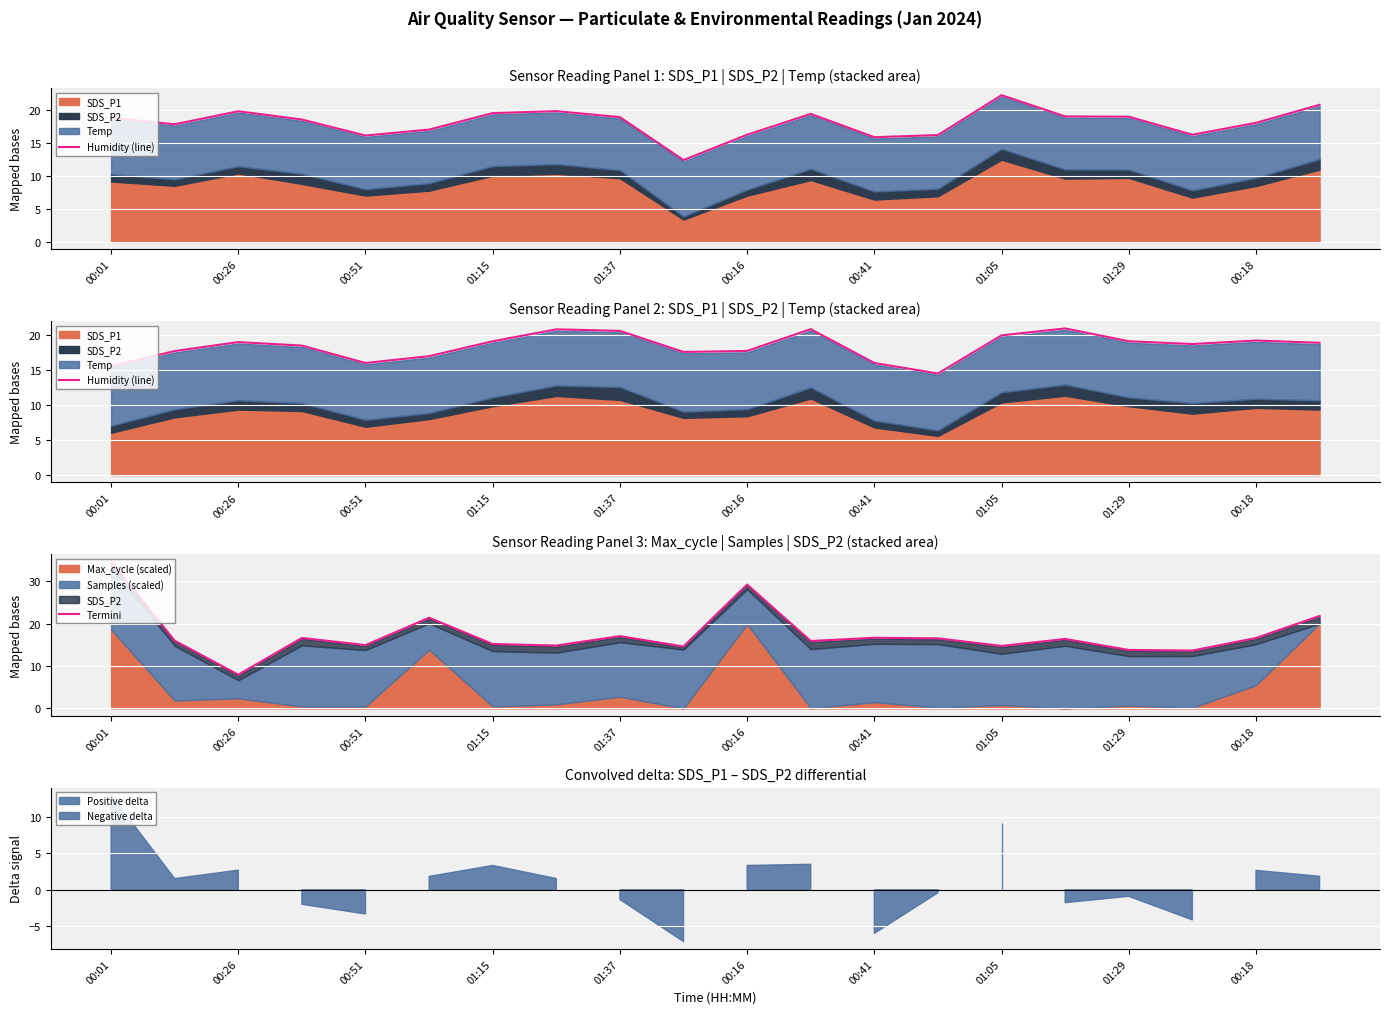

Rank the series at 00:01 from lowest to highest value.

Humidity (line), Termini